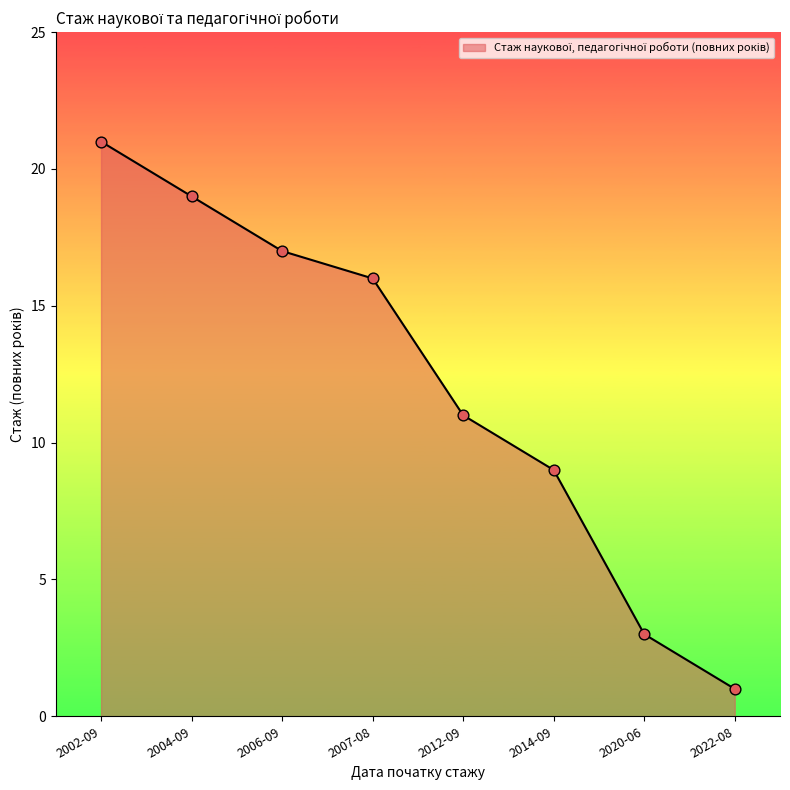

Approximately how many times larger is the value at 2014-09 compared to 2020-06?

3.0